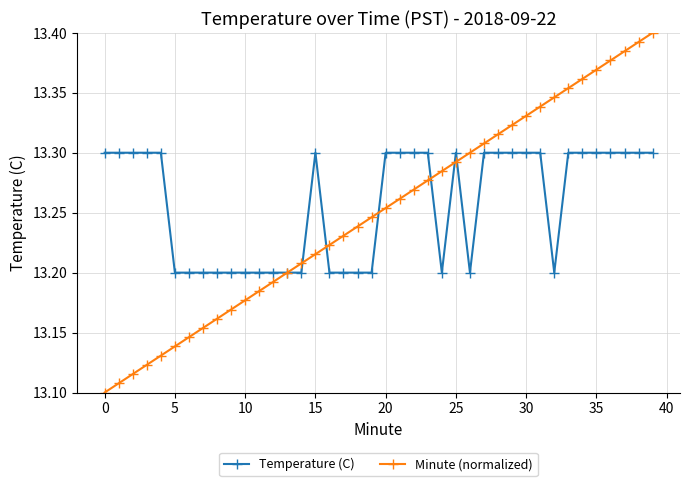

List the series in order of their peak value, lowest first.

Temperature (C), Minute (normalized)